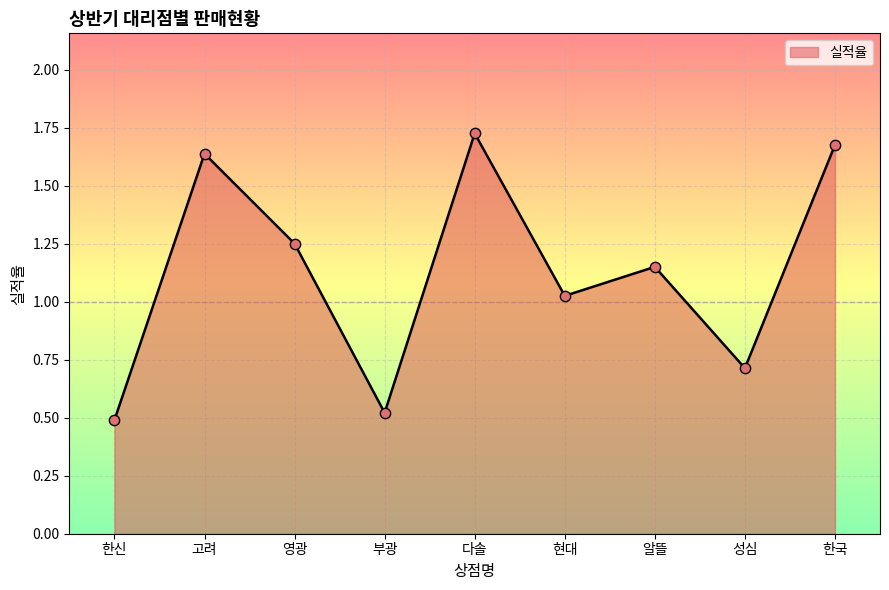

Which has a higher value, 한신 or 부광?

부광